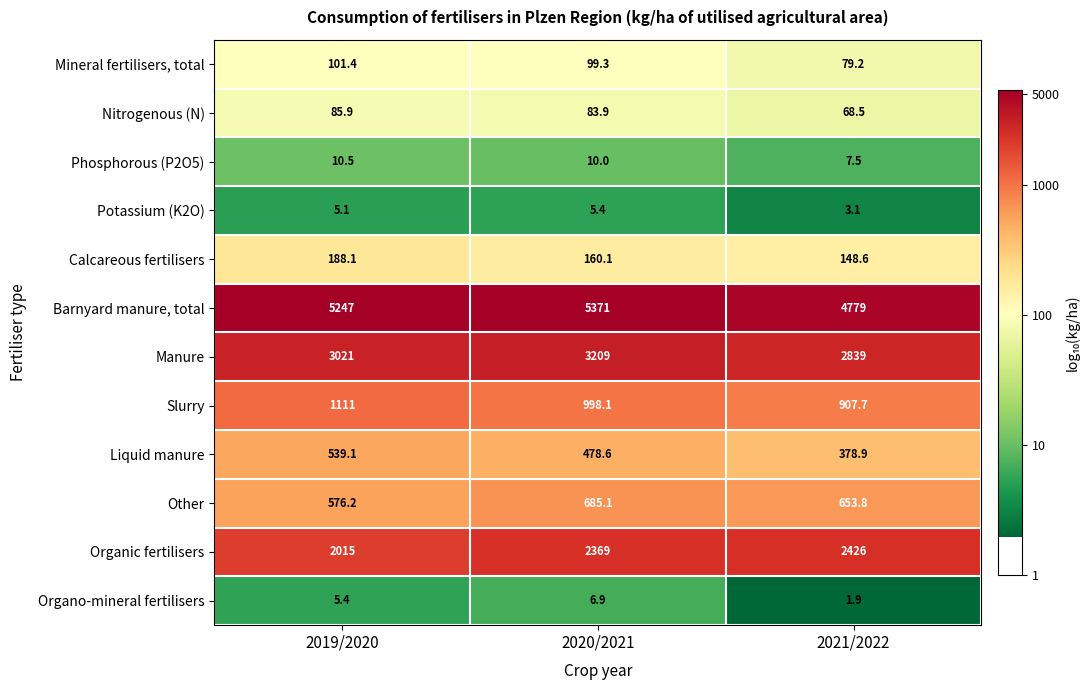

Between 2020/2021 and 2021/2022, which series saw the biggest shift?

Barnyard manure, total